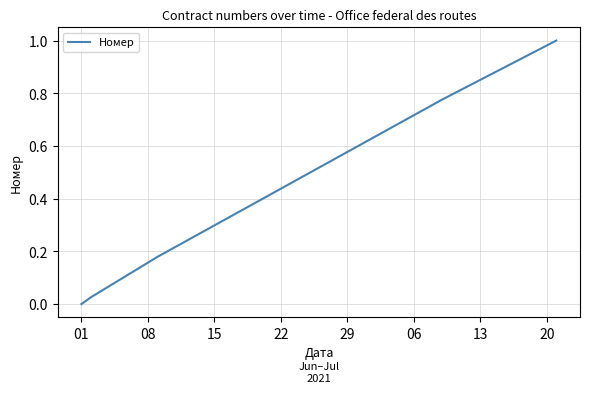

What is the average value?

0.4